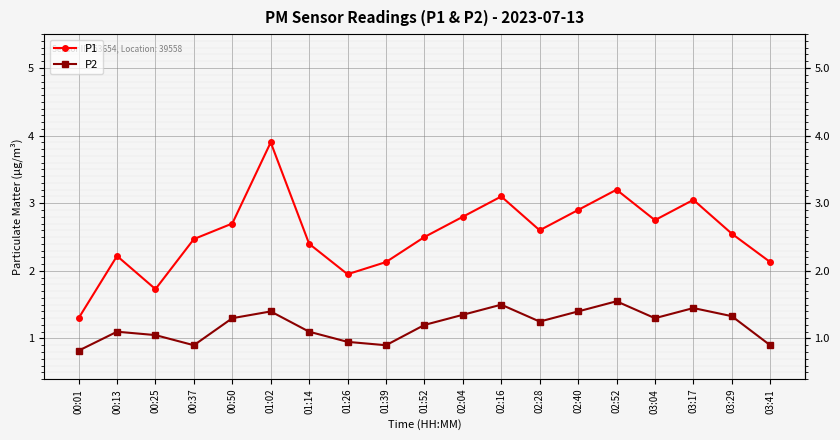

True or false: P1 and P2 cross at least once.

False